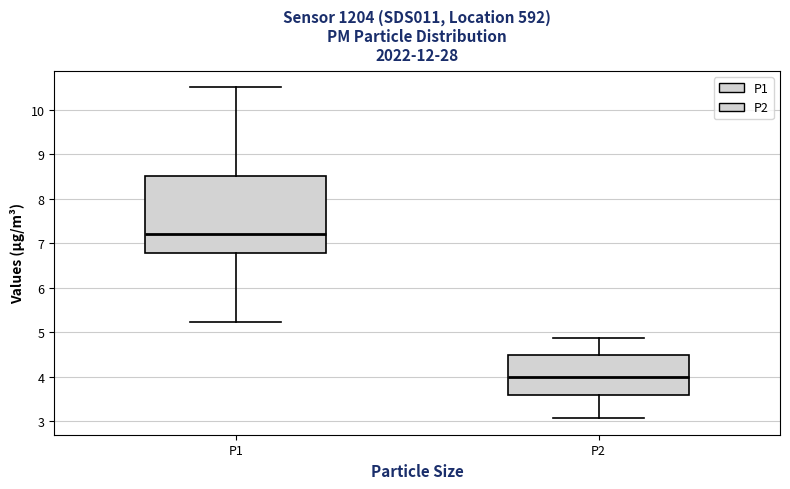

Where does the lower whisker of the box for P2 end on the y-axis? The values are not printed on the chart, so give them approximately, as read against the axis.

3.1